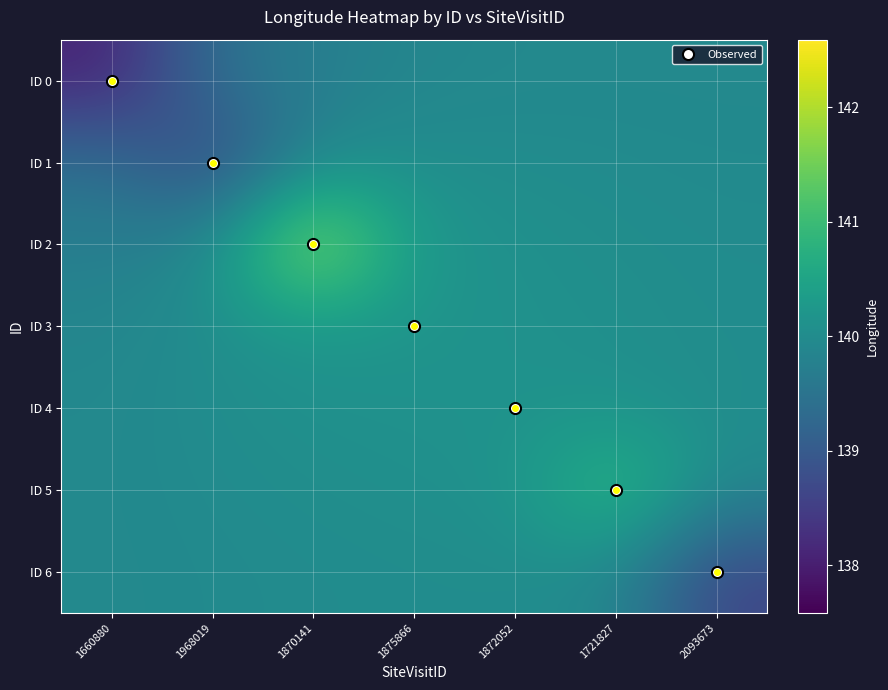

At which category is the sum across all series the highest?

1870141